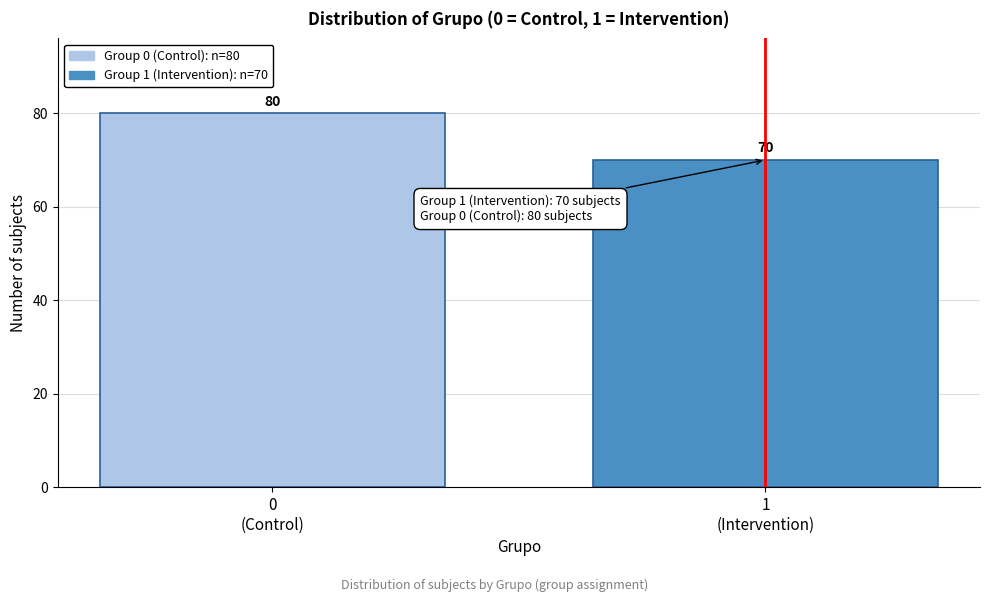

Reading left to right, extract all data points from this chart.

80	70